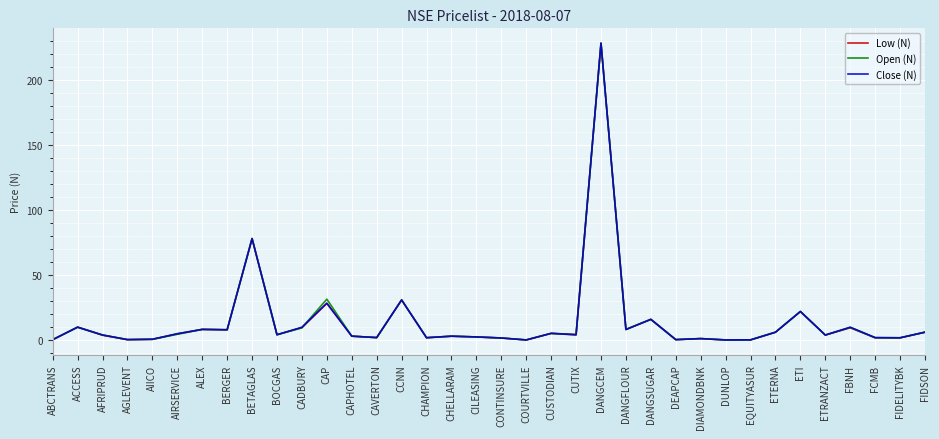

At which category is the sum across all series the highest?

DANGCEM